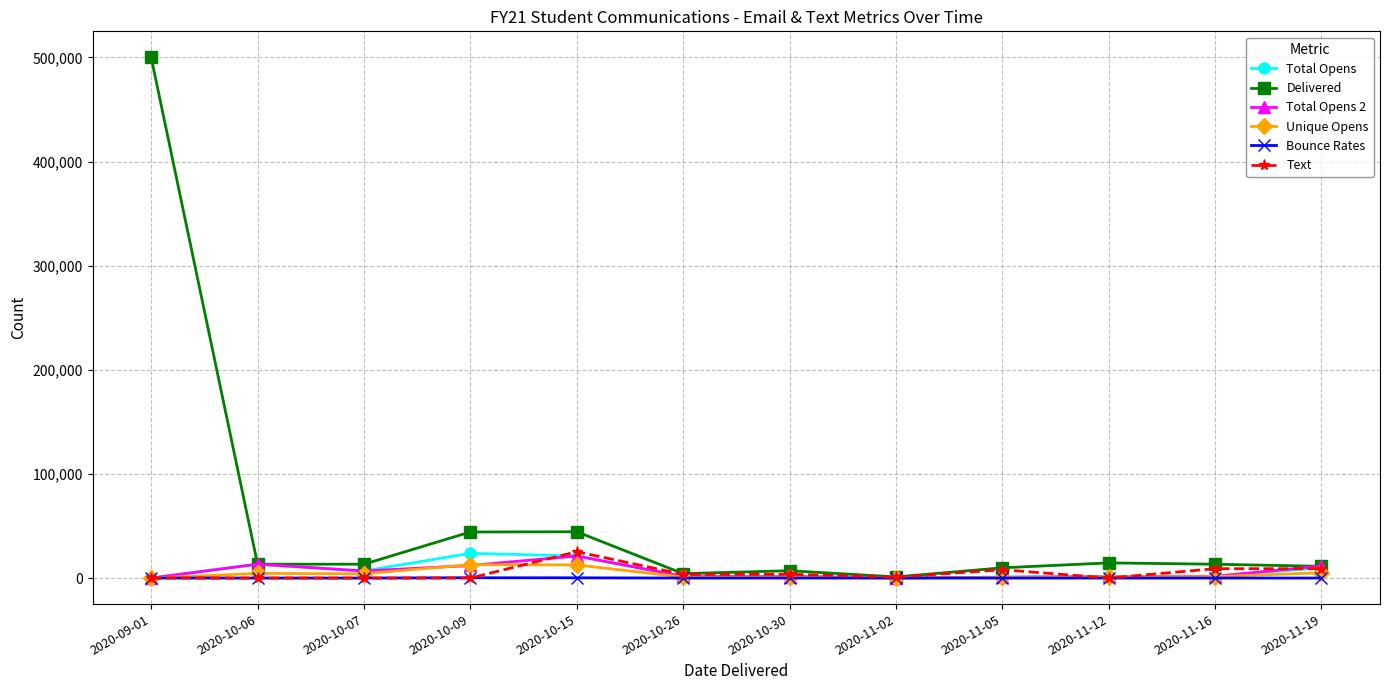

Which series has the largest total across all categories?

Delivered